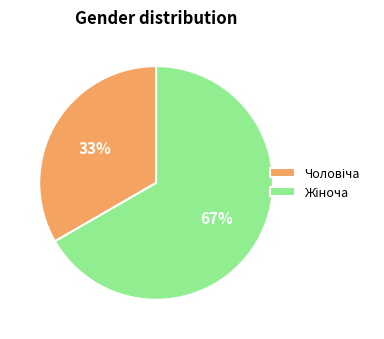

Is there a majority slice in this chart?

Yes